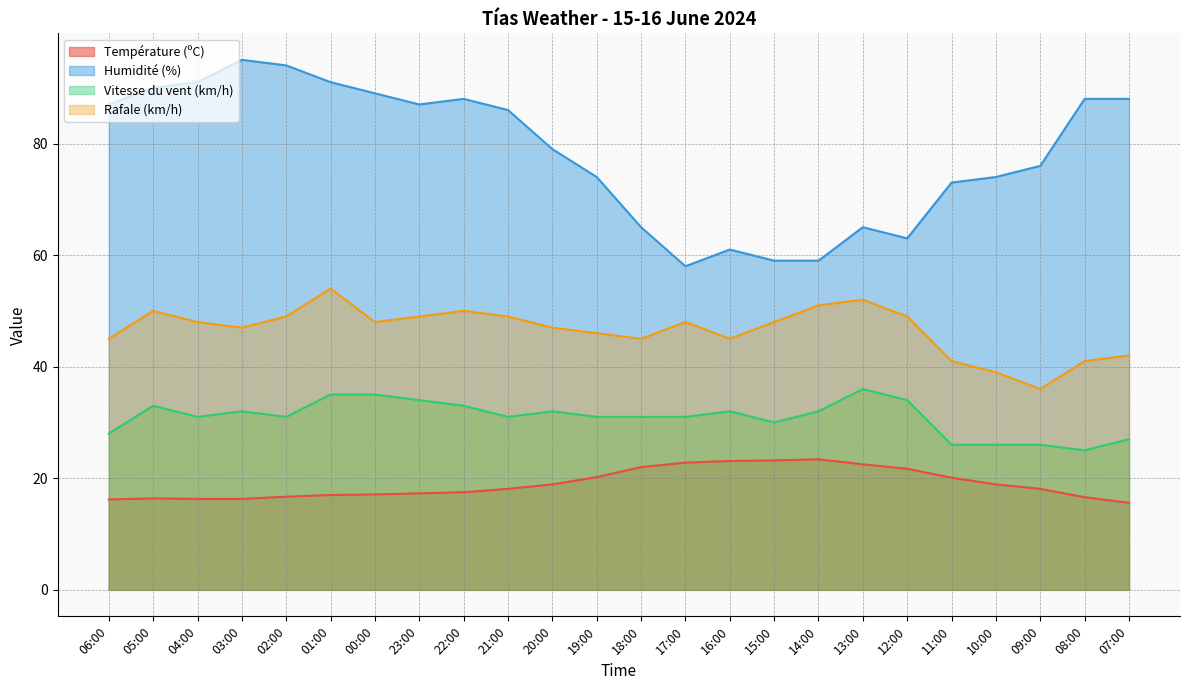

What is the difference between the Vitesse du vent (km/h) values at 21:00 and 14:00?

1.0